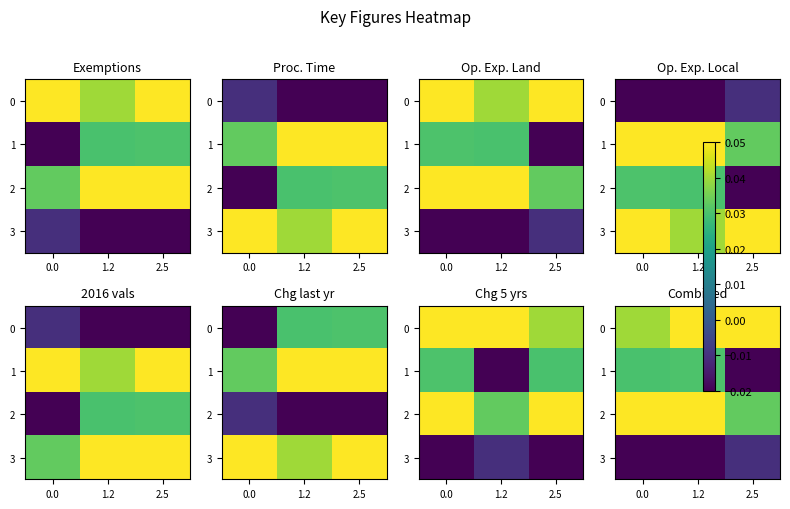

How many data points does each series have?

3